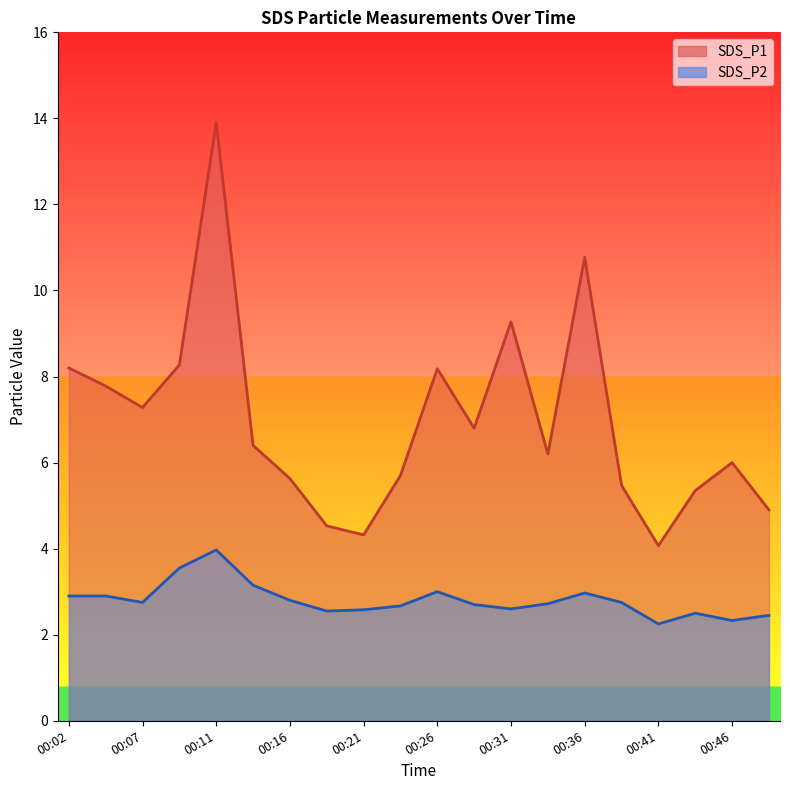

Reading right to left, extract all data points from this chart.

SDS_P1: 00:48=4.9	00:46=6.0	00:43=5.3	00:41=4.1	00:38=5.5	00:36=10.8	00:34=6.2	00:31=9.3	00:29=6.8	00:26=8.2	00:24=5.7	00:21=4.3	00:19=4.5	00:16=5.6	00:14=6.4	00:11=13.9	00:09=8.3	00:07=7.3	00:04=7.8	00:02=8.2
SDS_P2: 00:48=2.5	00:46=2.3	00:43=2.5	00:41=2.2	00:38=2.8	00:36=3.0	00:34=2.7	00:31=2.6	00:29=2.7	00:26=3.0	00:24=2.7	00:21=2.6	00:19=2.5	00:16=2.8	00:14=3.1	00:11=4.0	00:09=3.5	00:07=2.8	00:04=2.9	00:02=2.9